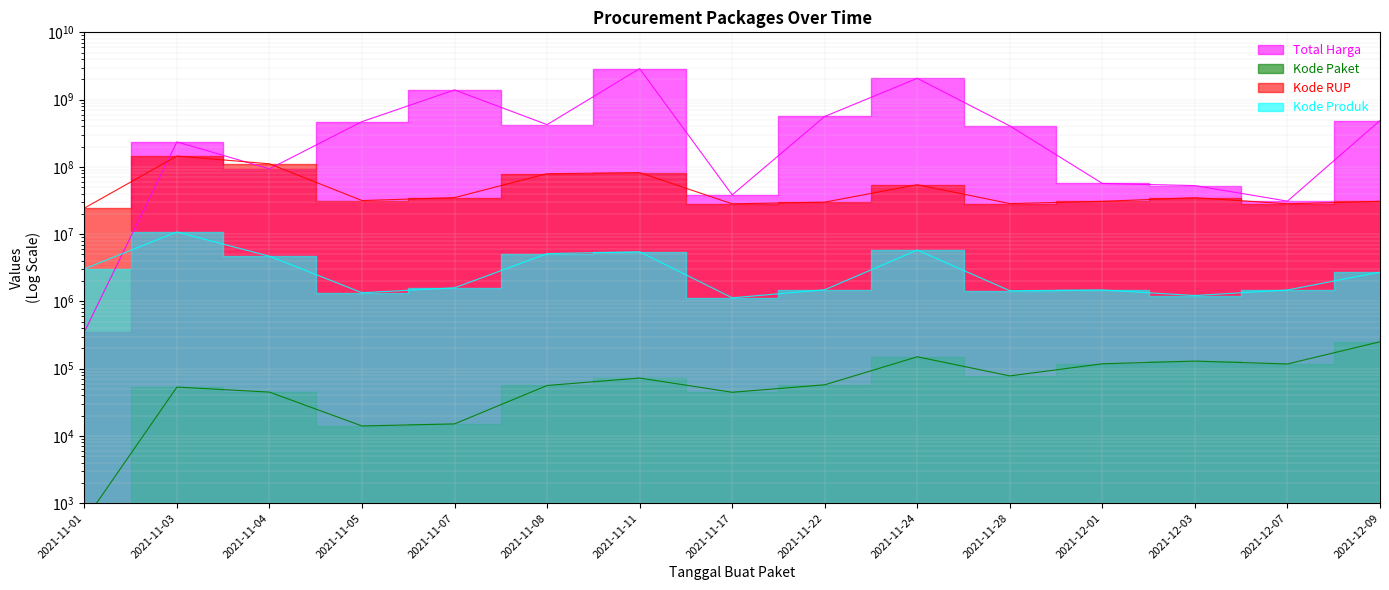

What position from the right is 2021-11-03?

14